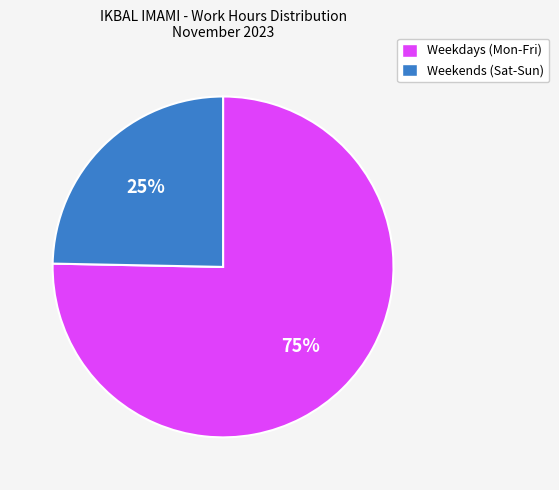

To the nearest percent, what is the average slice percentage?

50%